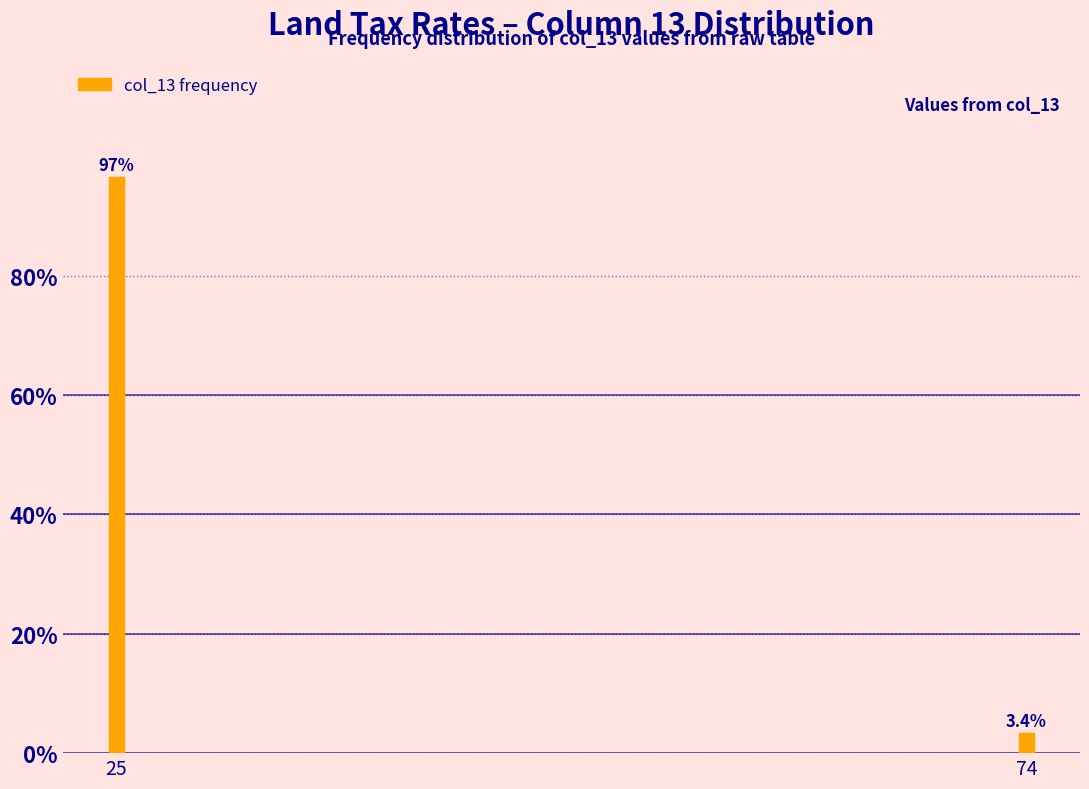

Reading left to right, extract all data points from this chart.

25=96.6	74=3.4